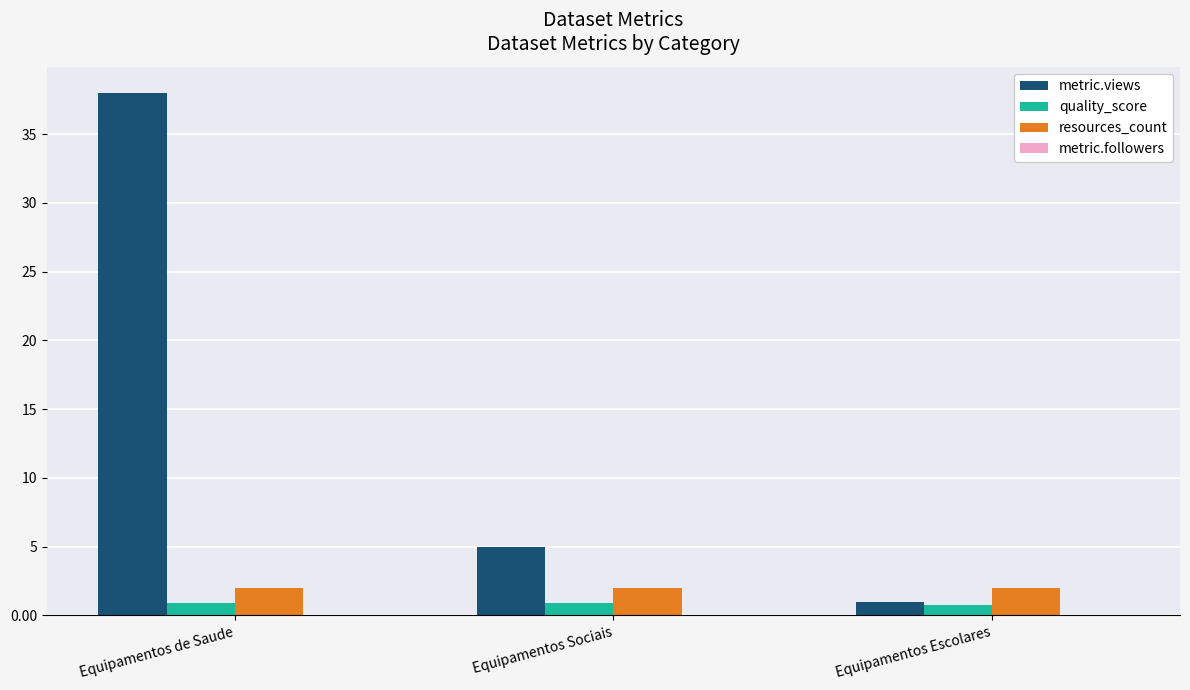

The resources_count series shows 2.0 at Equipamentos Sociais. True or false?

True